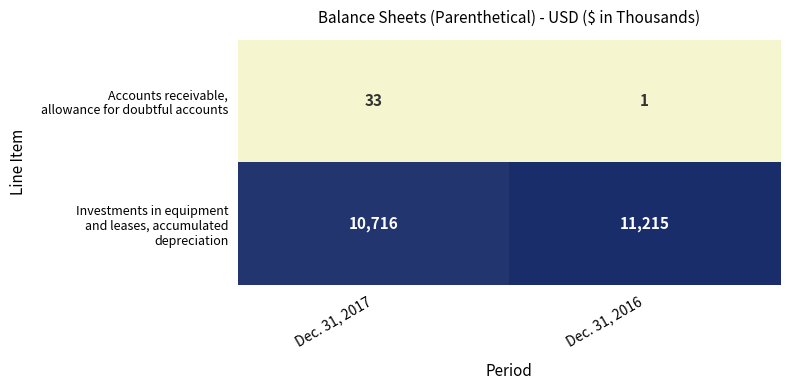

What is the total value across all series at Dec. 31, 2017?

10749